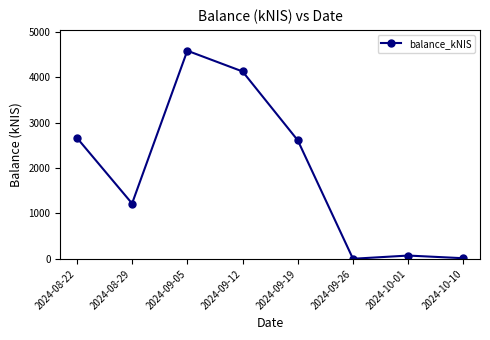

What is the maximum value shown in the chart?

4580.9